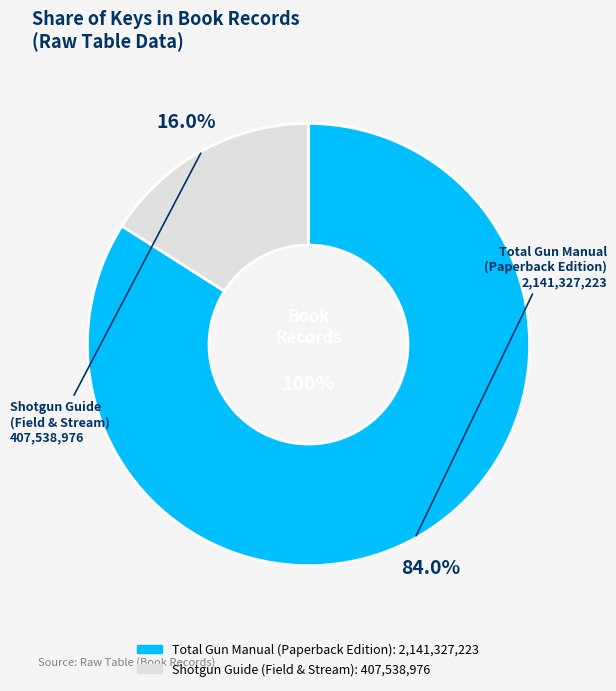

What is the change in value from Total Gun Manual (Paperback Edition) to Shotgun Guide (Field & Stream)?

-1733788247